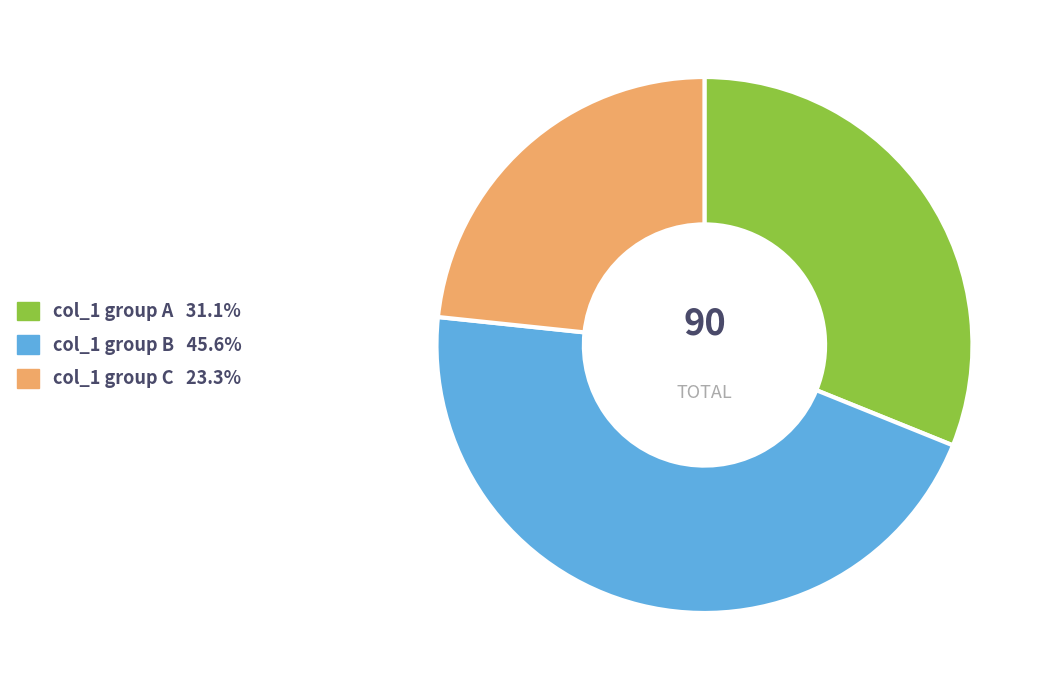

Is there any slice that represents more than half of the pie?

No